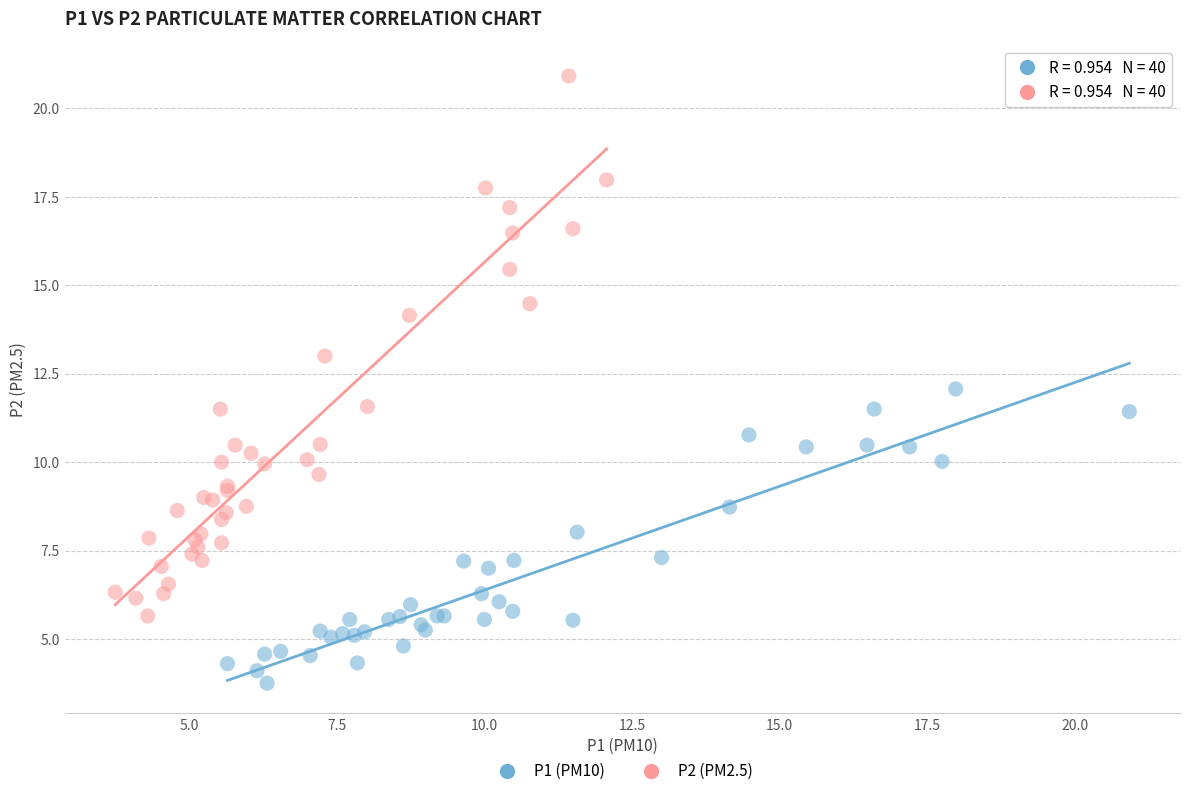

Which series contains the highest Y value?

P2 (PM2.5)